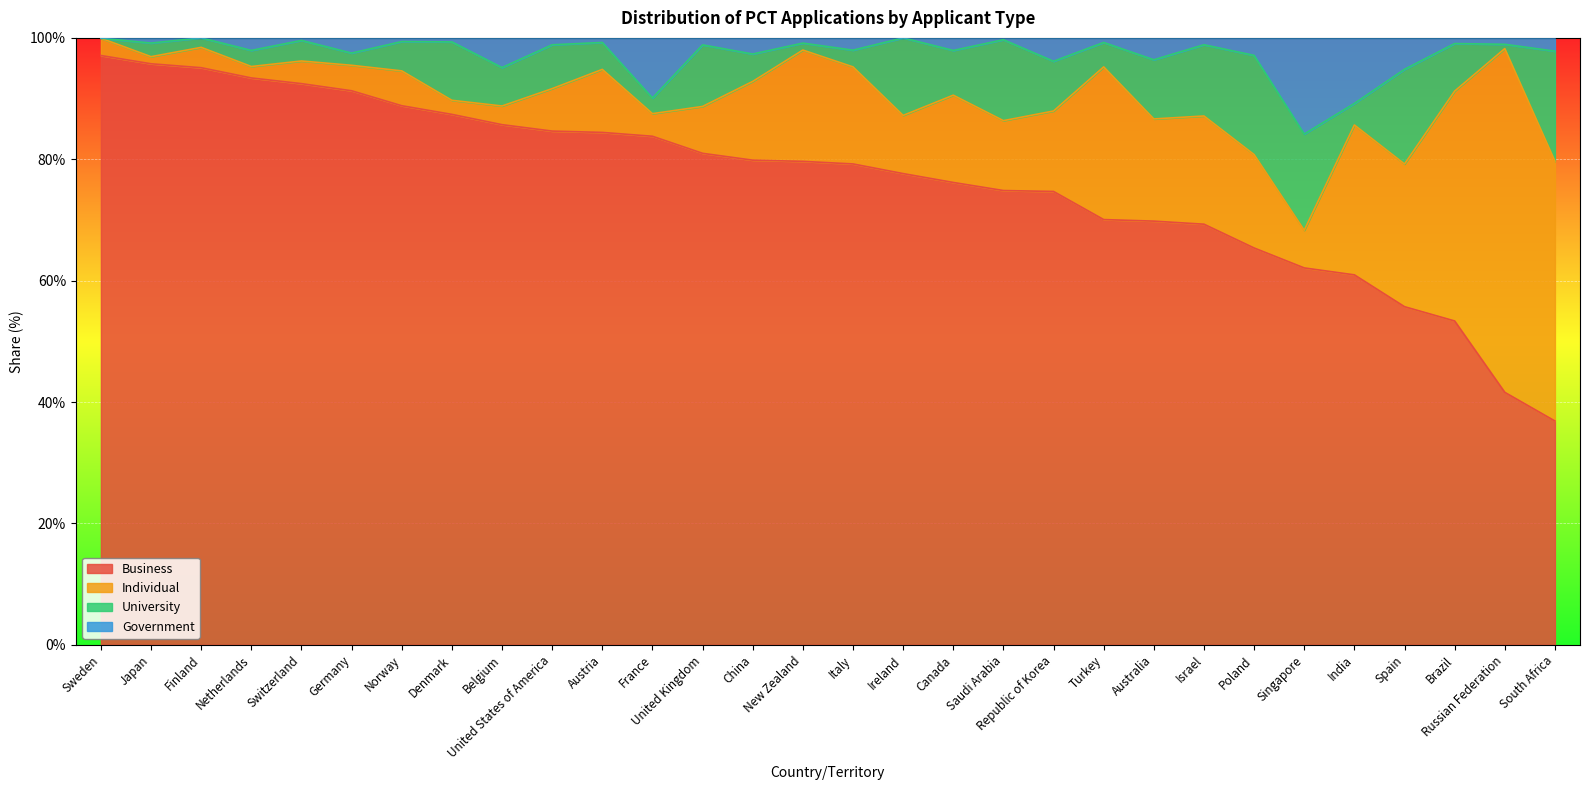

What is the label of the 24th point from the left?

Poland